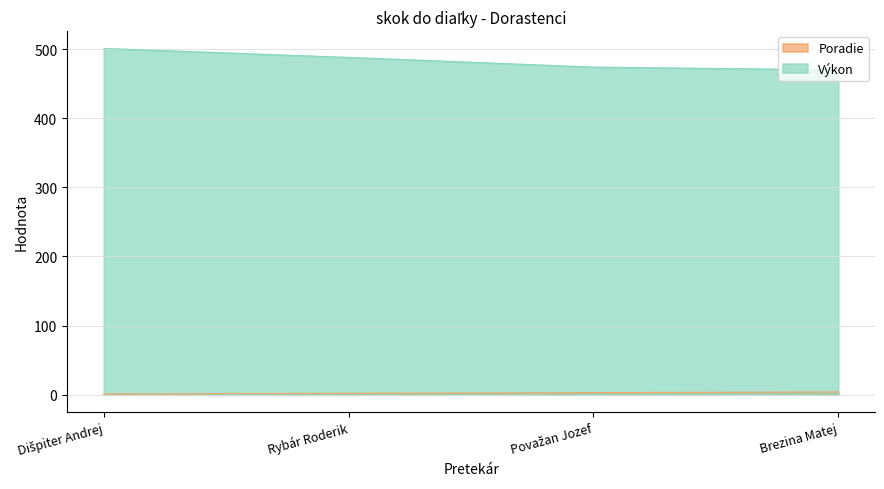

At which label does Poradie reach its minimum?

Dišpiter Andrej